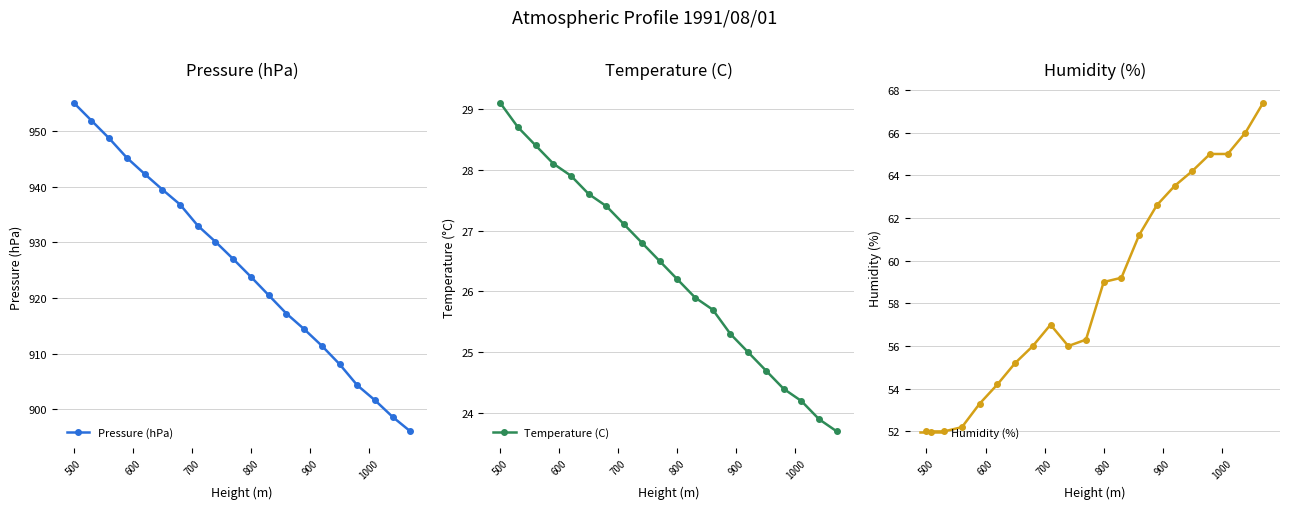

At which label does Temperature (C) first exceed 26?

500